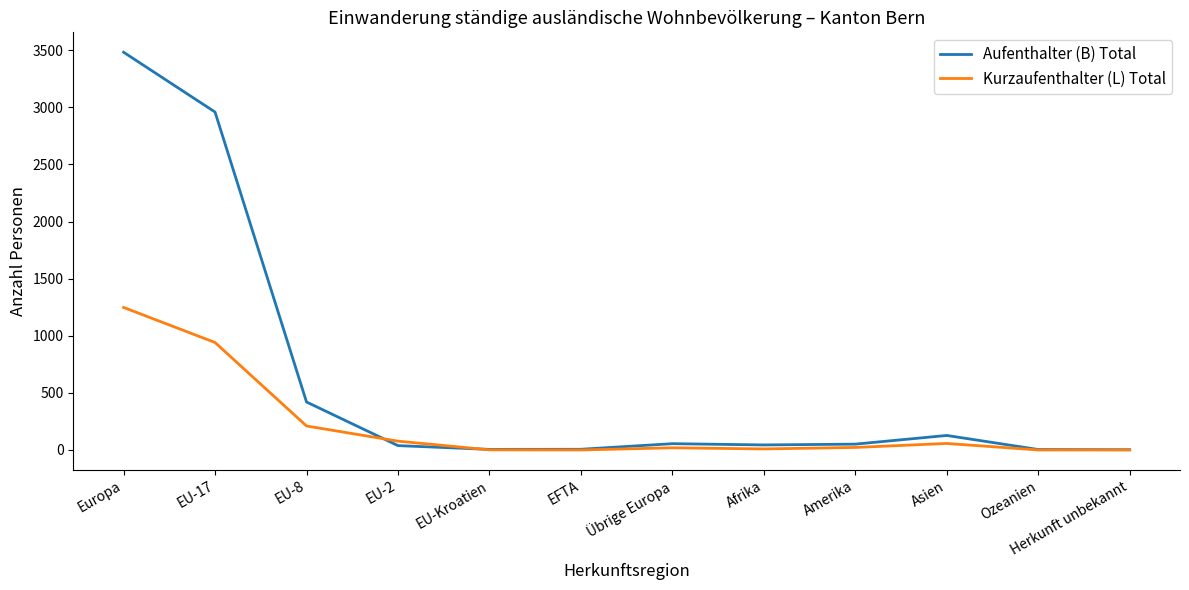

Is the value of Kurzaufenthalter (L) Total at Asien greater than the value of Aufenthalter (B) Total at EU-17?

No